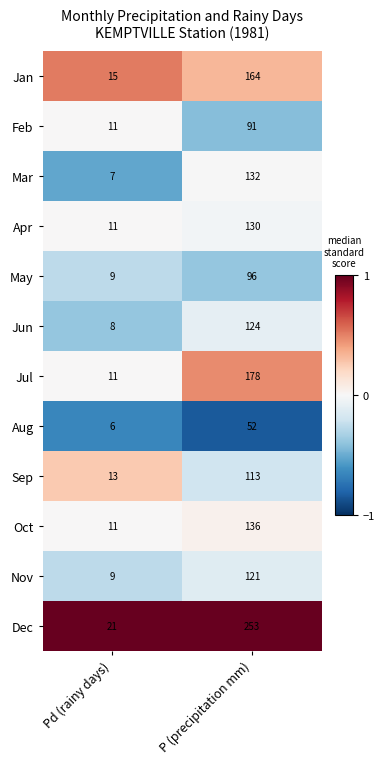

At which category is the sum across all series the highest?

P (precipitation mm)